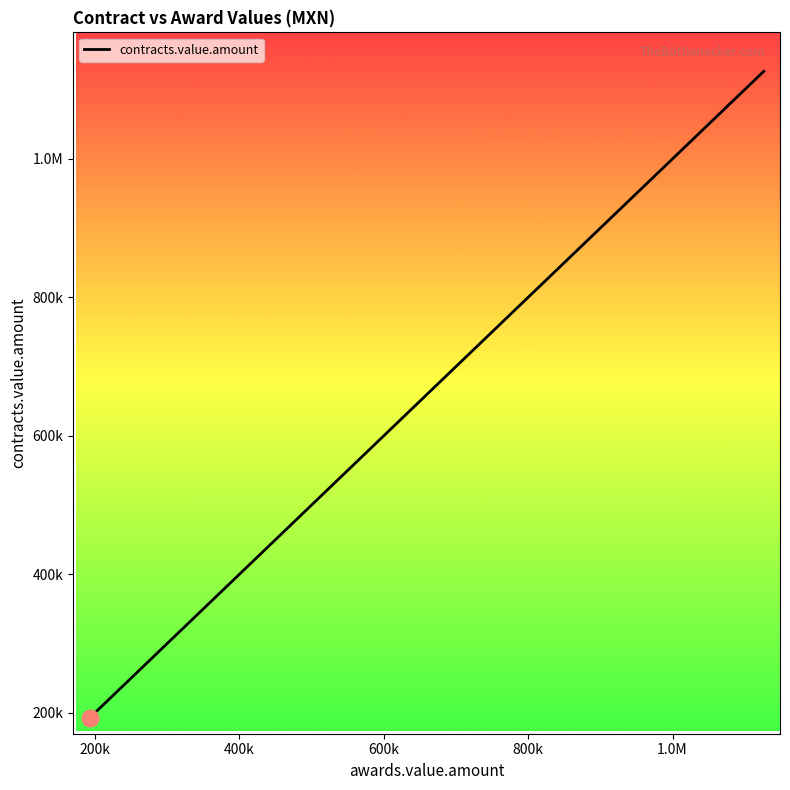

Does the chart display data point markers on the line(s)?

No